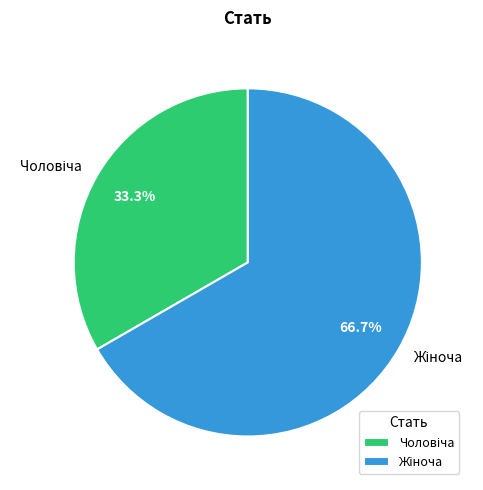

Is there any slice that represents more than half of the pie?

Yes